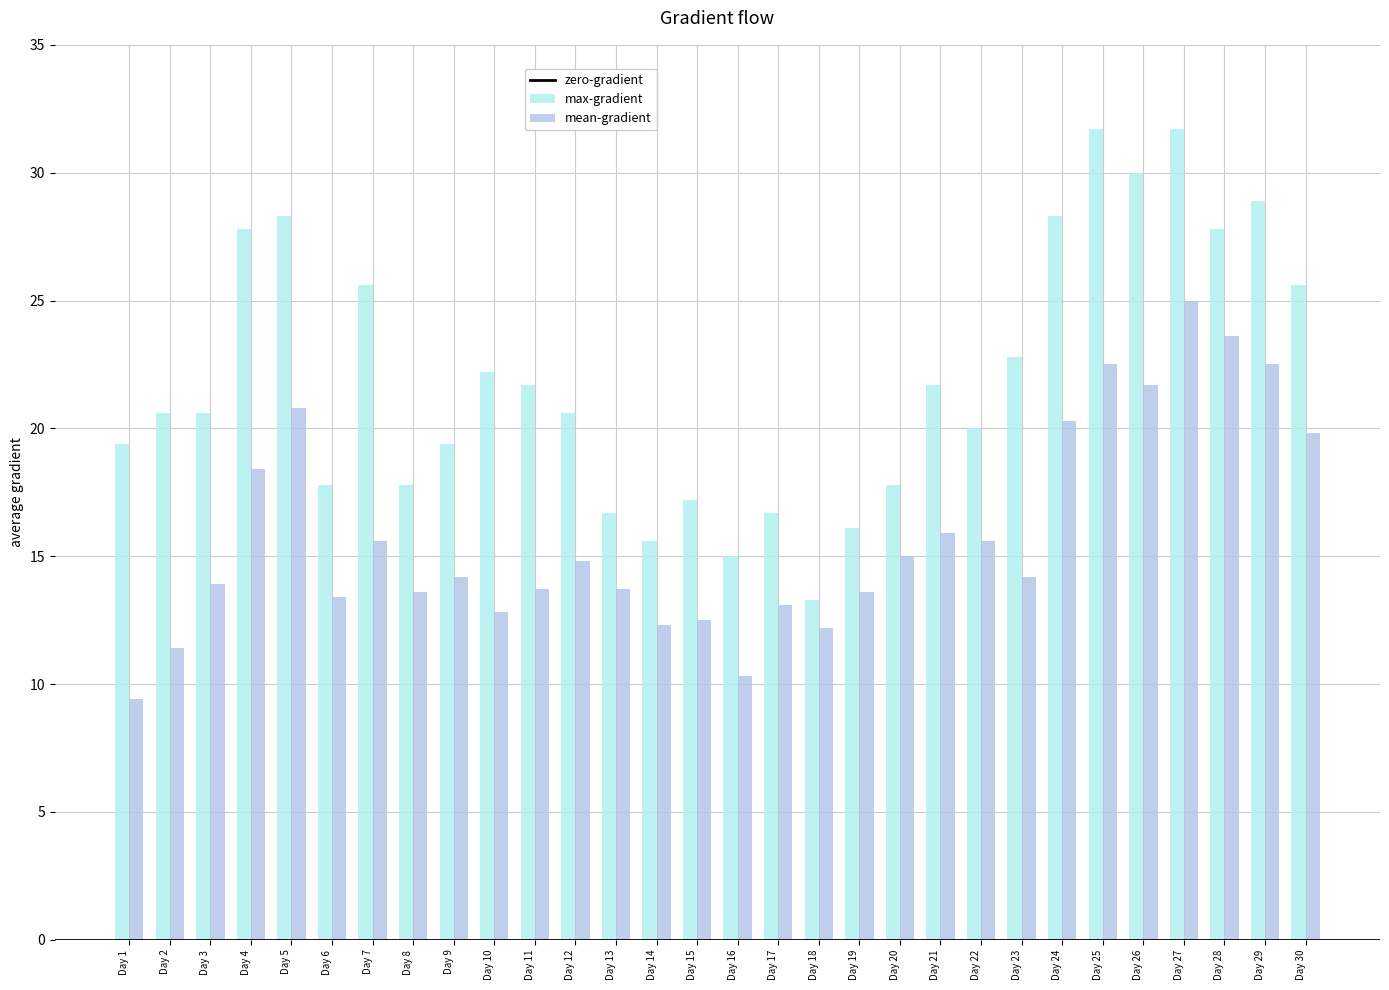

Which category has the lowest value in the mean-gradient series?

Day 1